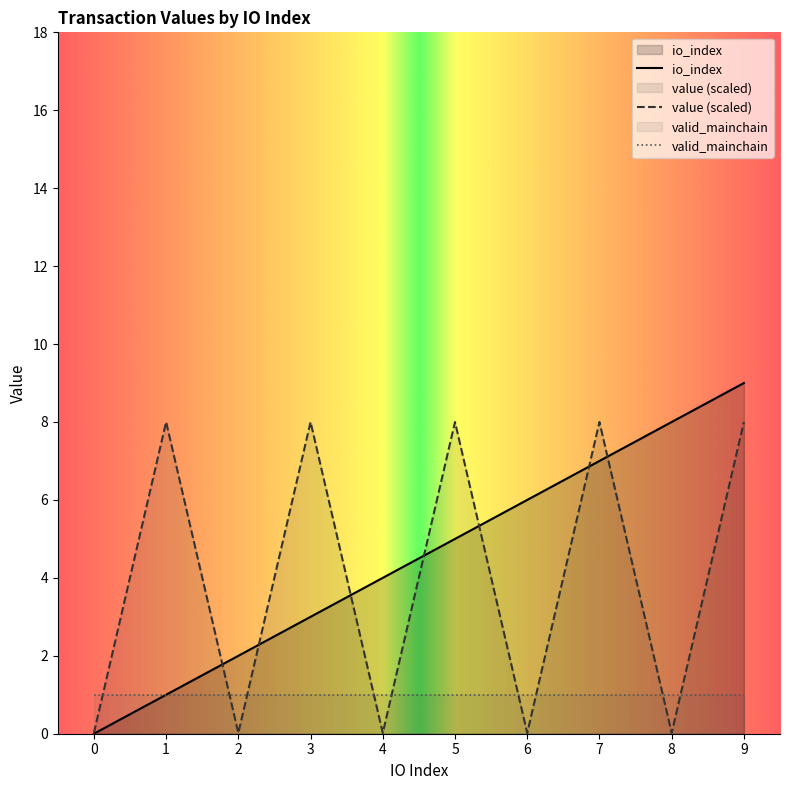

The value series shows 14.2 at 5. True or false?

False